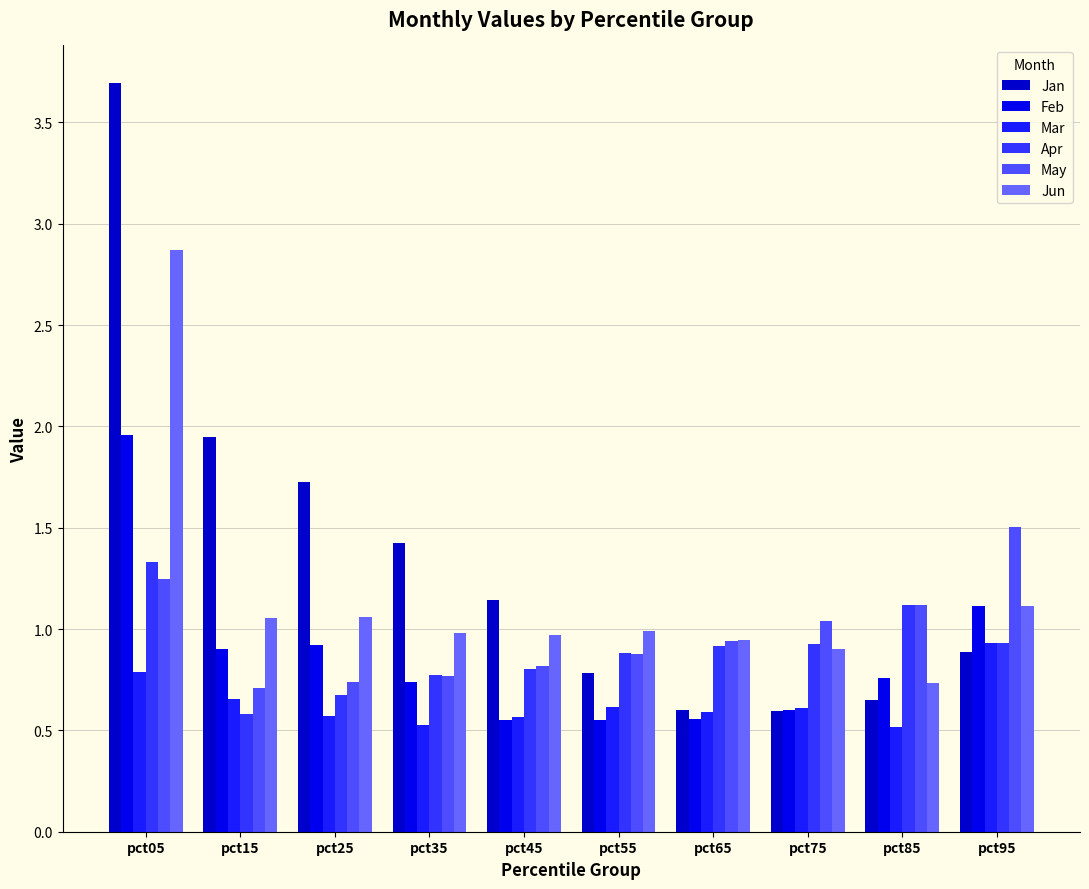

What is the sum of all Mar values?

6.4